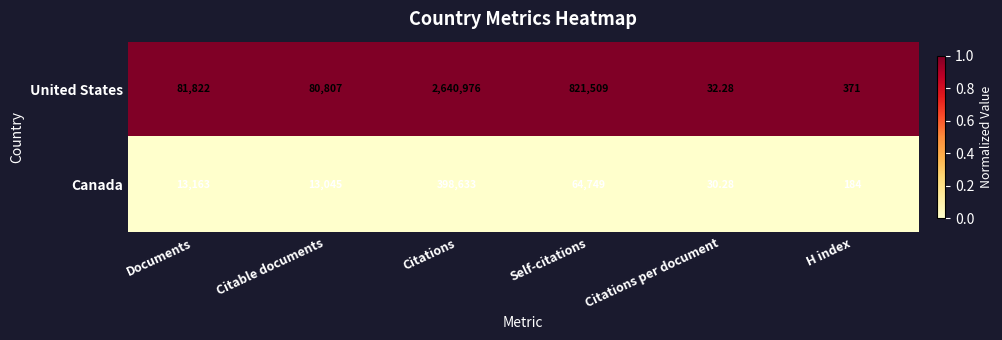

What is the total value across all series at Citable documents?

93852.0